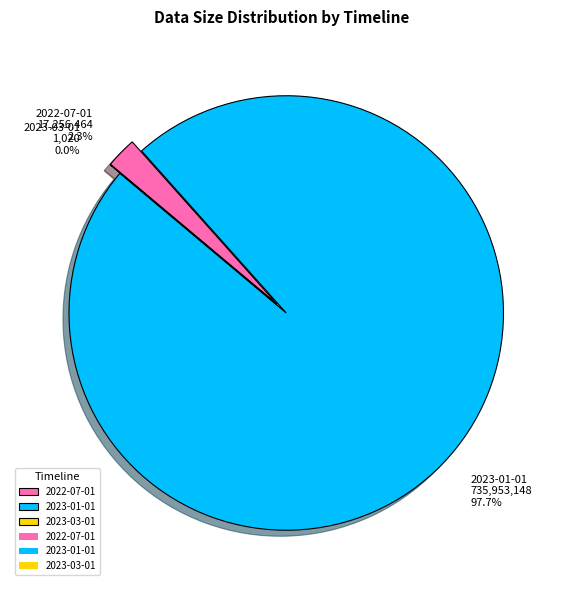

Combined, do 2023-03-01 and 2022-07-01 account for over 50%?

No